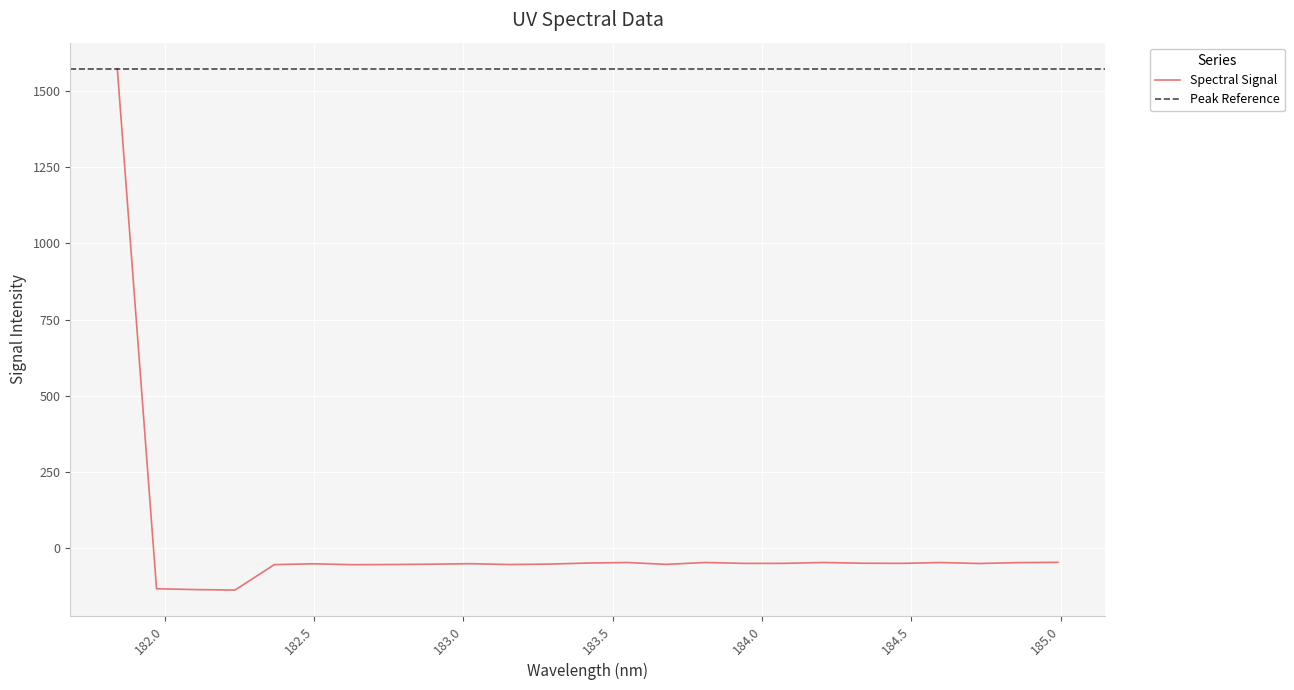

How many values are above zero?

1